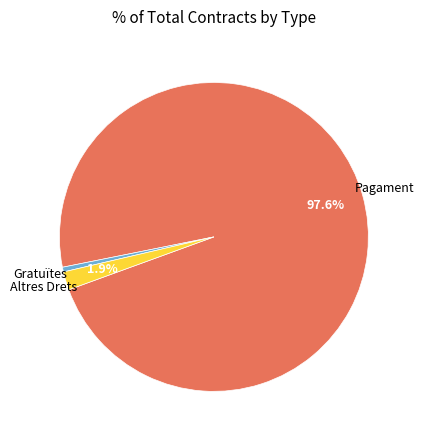

Combined, do Gratuïtes and Pagament account for over 50%?

Yes